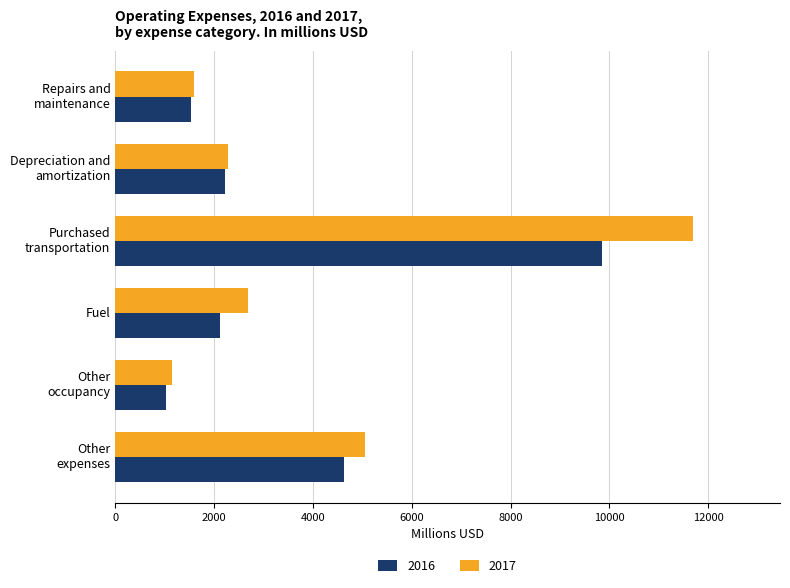

List the series in order of their peak value, lowest first.

2016, 2017